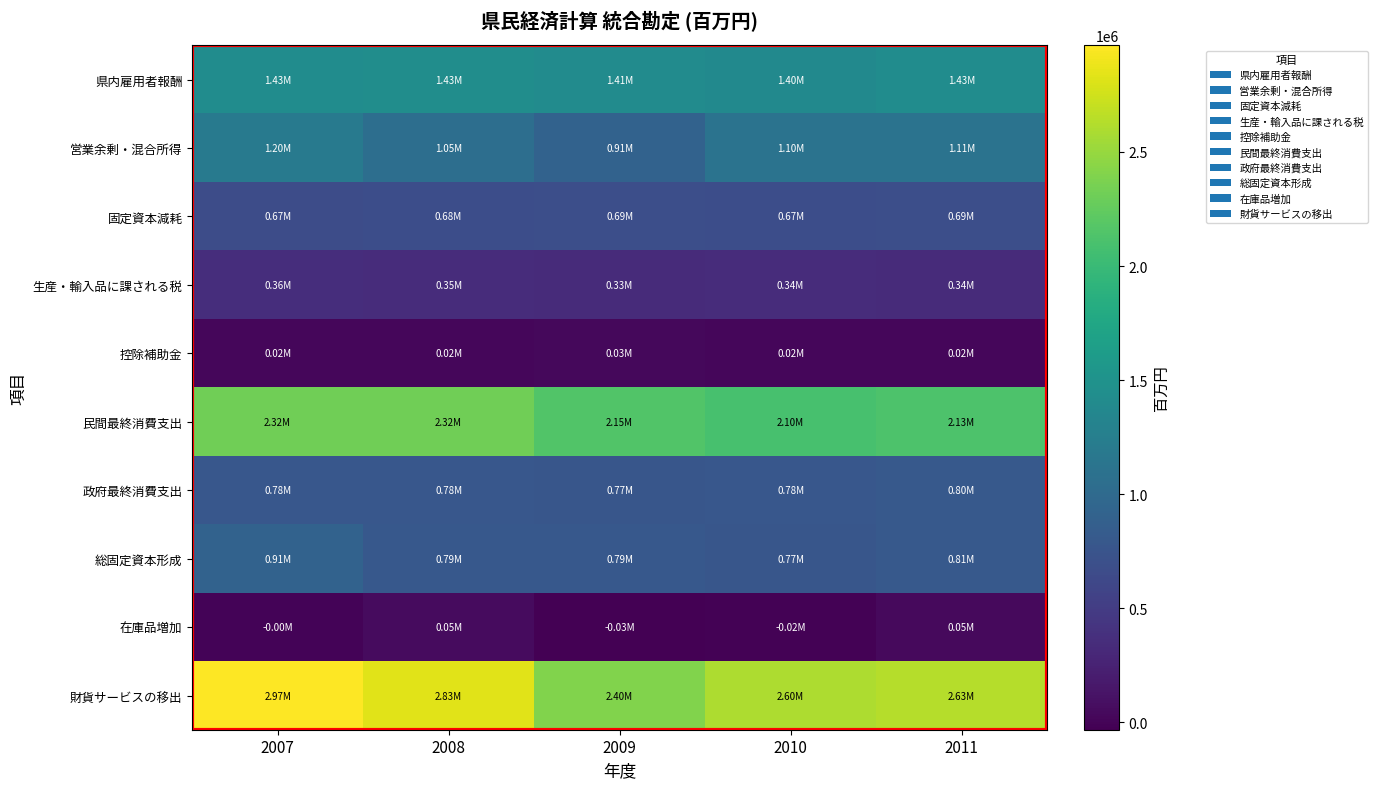

Reading left to right, what are all the values shown in this chart?

県内雇用者報酬: 2007=1431739	2008=1434206	2009=1412405	2010=1395268	2011=1425002
営業余剰・混合所得: 2007=1196791	2008=1049653	2009=908257	2010=1104727	2011=1110774
固定資本減耗: 2007=668229	2008=679573	2009=691968	2010=671151	2011=691393
生産・輸入品に課される税: 2007=360940	2008=352121	2009=332778	2010=343037	2011=338091
控除補助金: 2007=21300	2008=19861	2009=26180	2010=24377	2011=23777
民間最終消費支出: 2007=2318024	2008=2322380	2009=2152916	2010=2099670	2011=2131660
政府最終消費支出: 2007=776945	2008=776866	2009=772588	2010=781342	2011=801494
総固定資本形成: 2007=905757	2008=790677	2009=790754	2010=768719	2011=805142
在庫品増加: 2007=-167	2008=51264	2009=-32870	2010=-16307	2011=49147
財貨サービスの移出: 2007=2967139	2008=2831821	2009=2397081	2010=2597867	2011=2634046